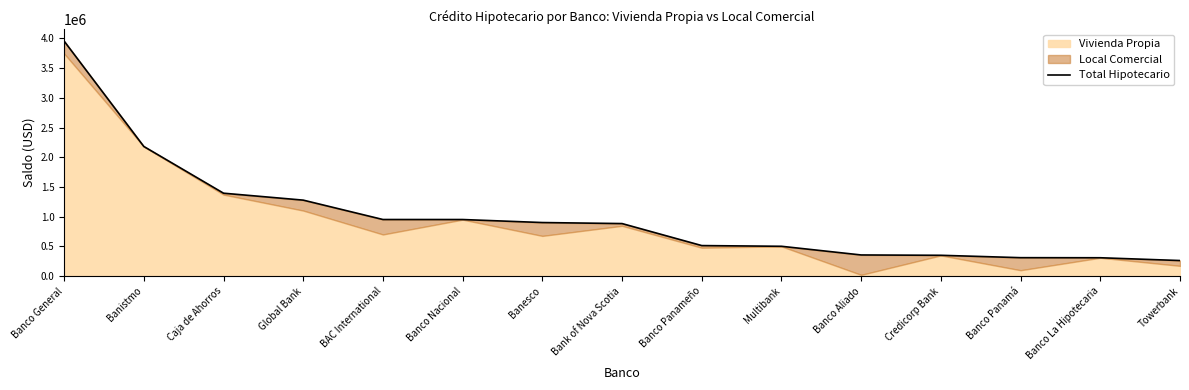

At which label is the value closest to 2108812?

Banistmo